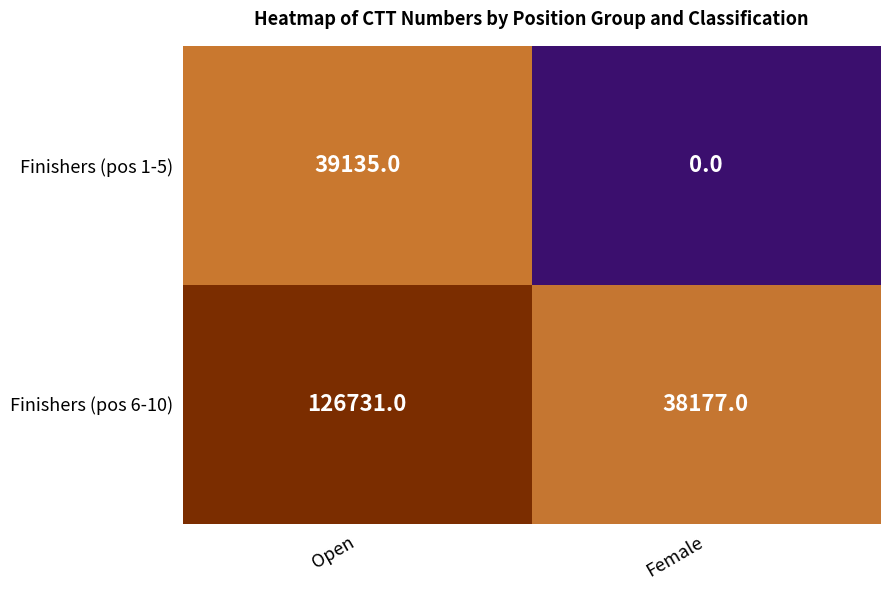

How many values in the Finishers (pos 1-5) series are below 39135?

1